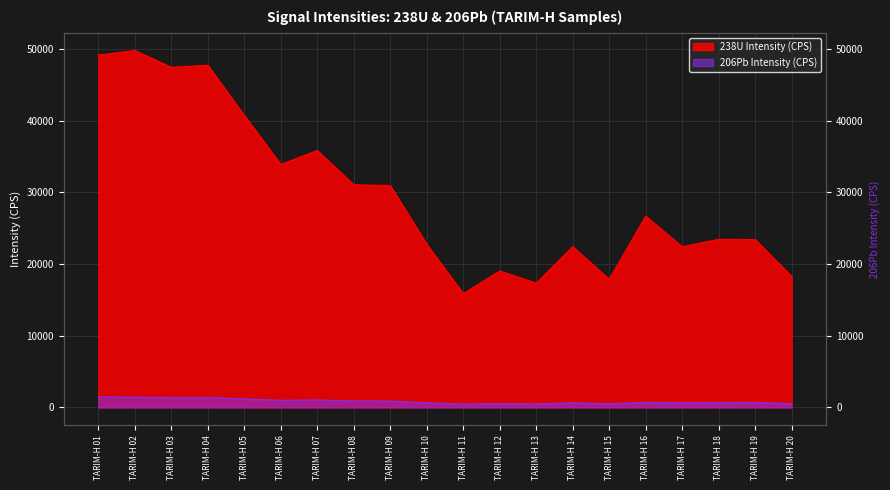

The 206Pb Intensity (CPS) series shows 1594 at TARIM-H 06. True or false?

False